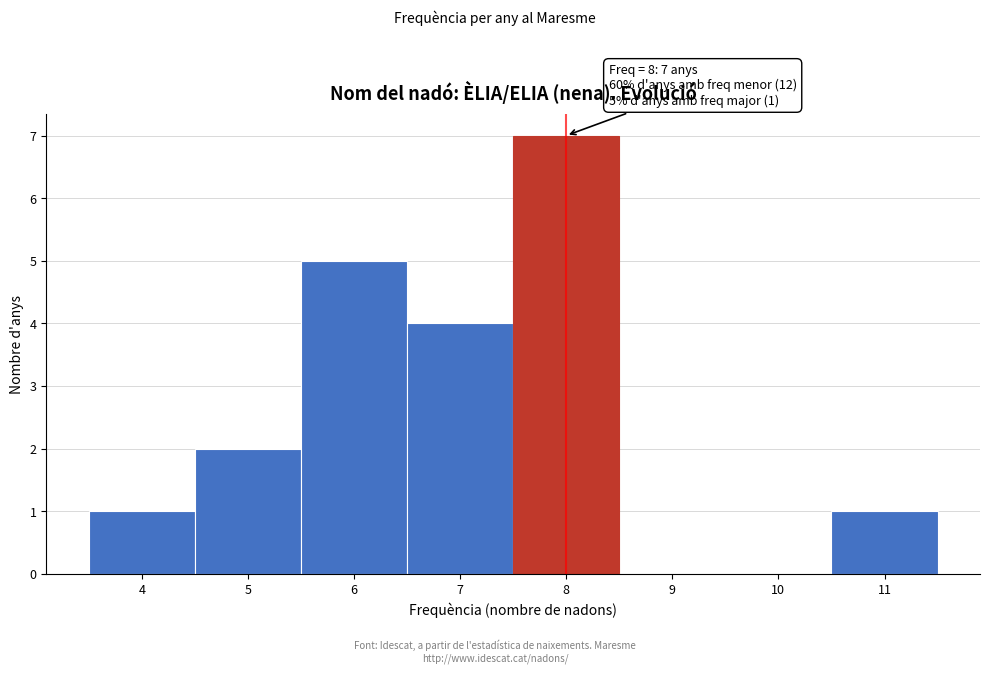

Over which range of the x-axis is the bar tallest?

7.5 to 8.5